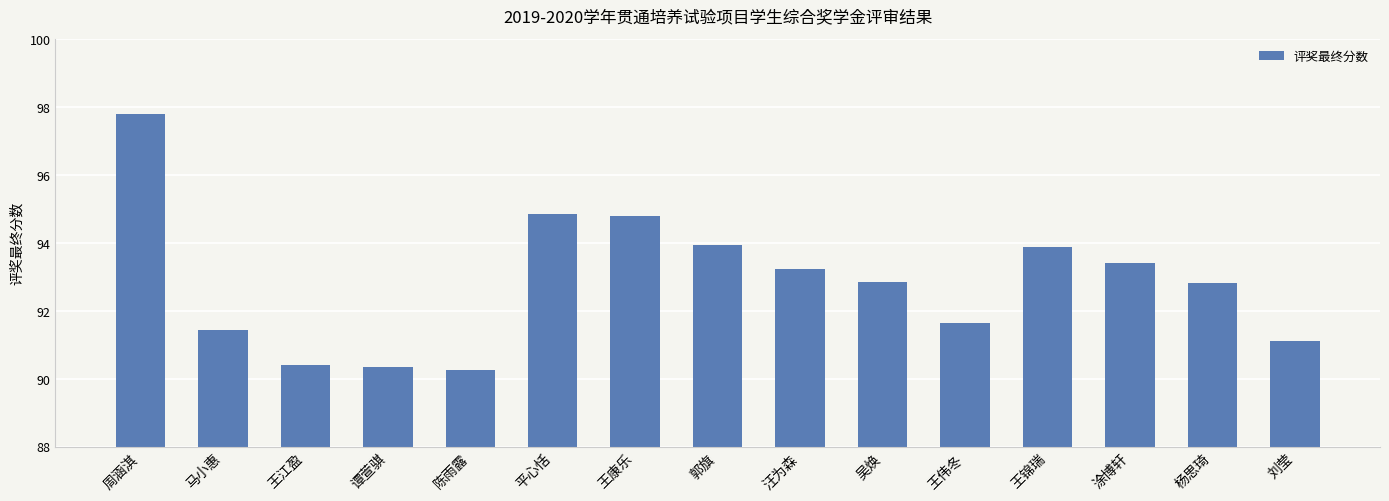

The chart shows a value of 141.7 at 陈雨露. True or false?

False